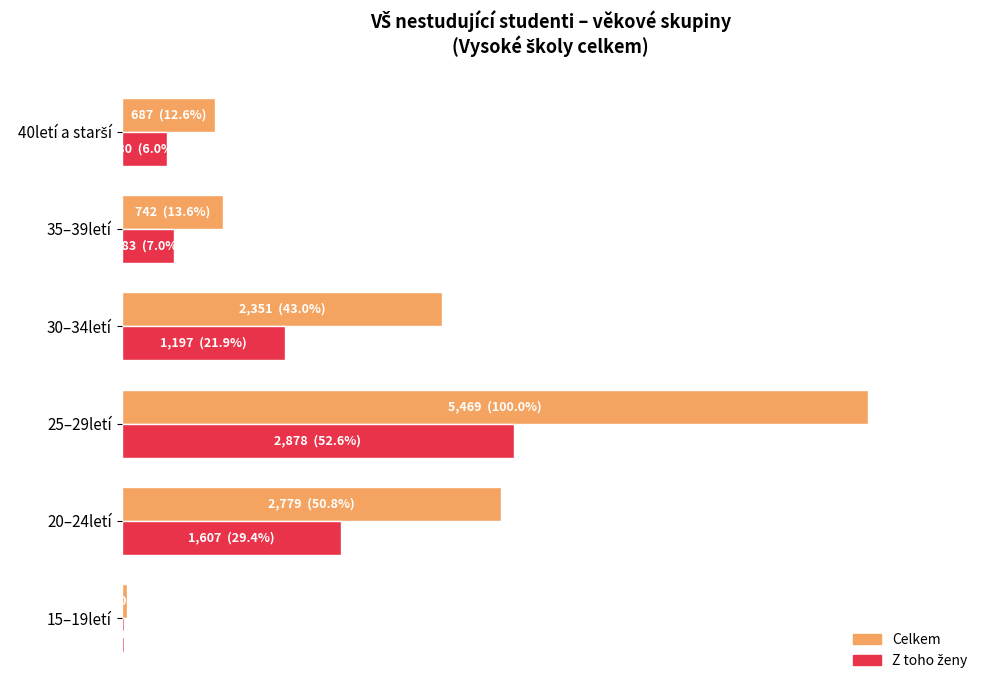

Reading left to right, what are all the values shown in this chart?

Celkem: 0.8	50.8	100.0	43.0	13.6	12.6
Z toho ženy: 0.4	29.4	52.6	21.9	7.0	6.0